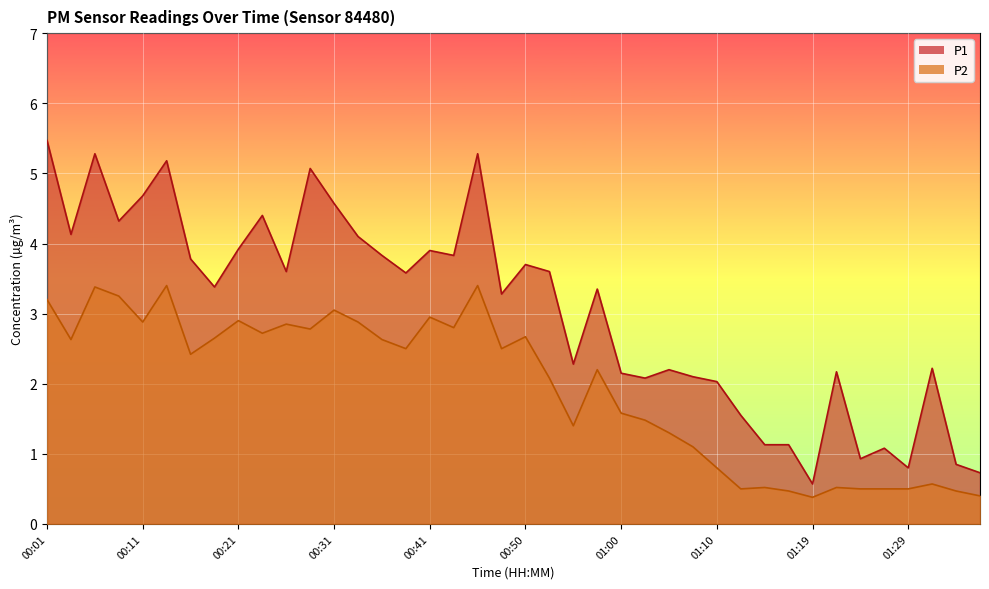

List the series in order of their peak value, highest first.

P1, P2